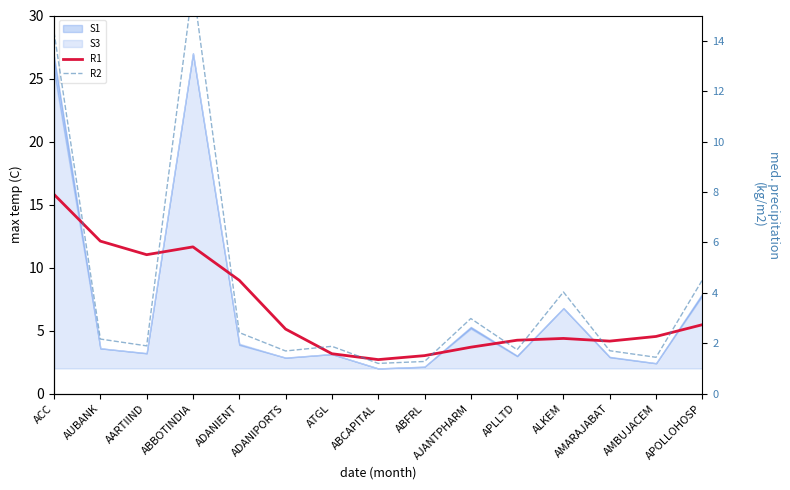

The R1 series shows 9.0 at ADANIENT. True or false?

True